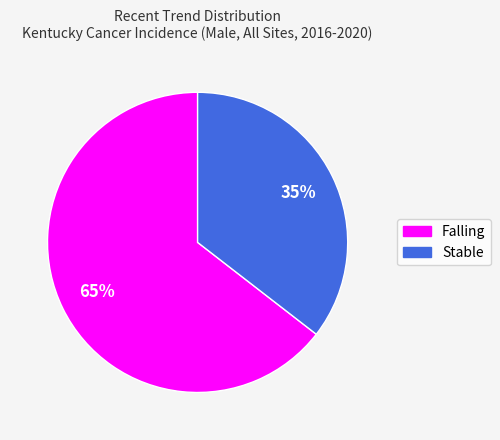

To the nearest percent, what is the average slice percentage?

50%